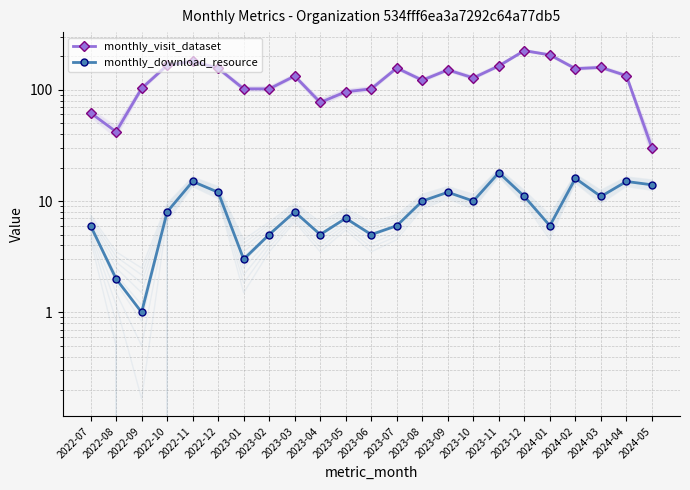

Is it true that monthly_download_resource equals 27 at 2024-02?

False